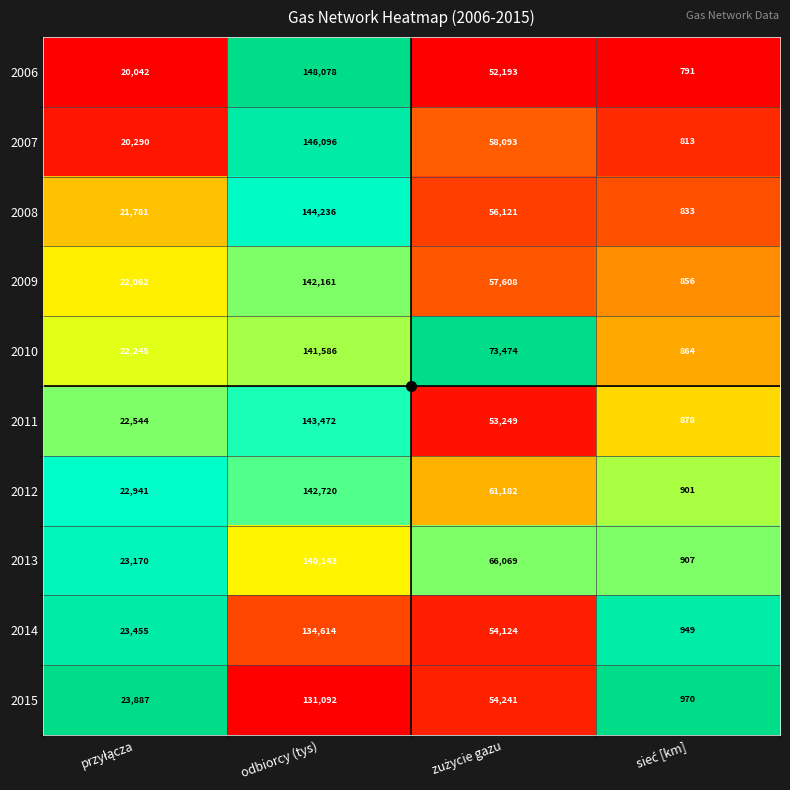

At odbiorcy (tys), list the series in order from largest to smallest.

2006, 2007, 2008, 2011, 2012, 2009, 2010, 2013, 2014, 2015